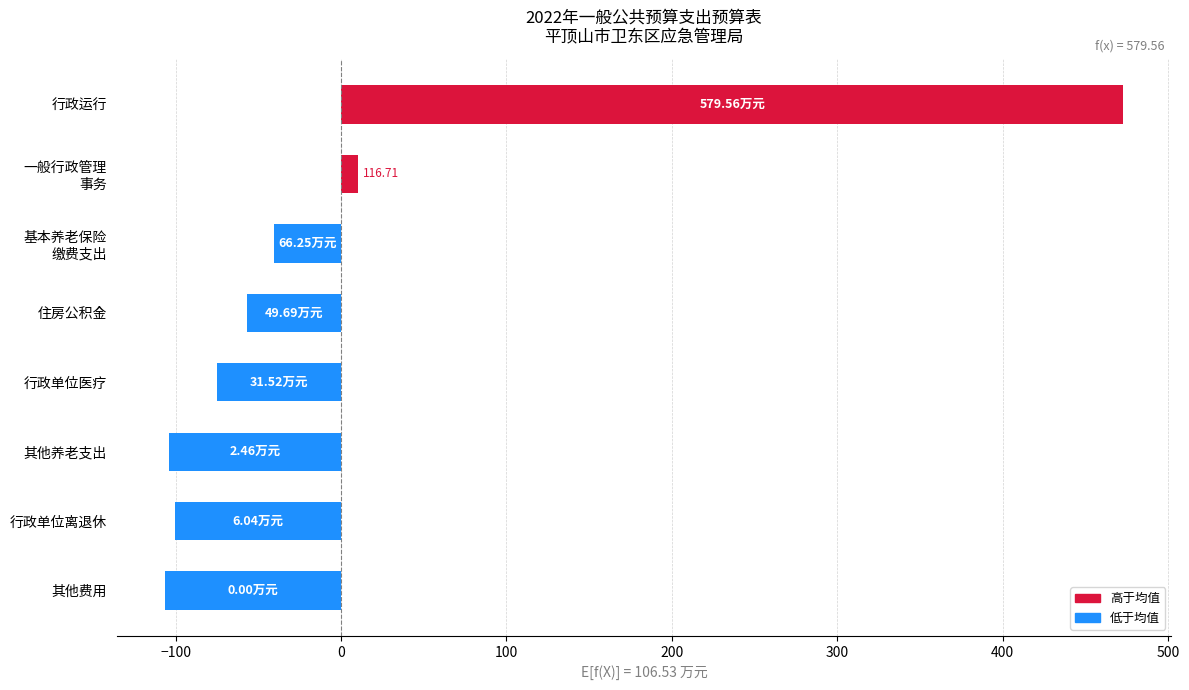

Between 其他费用 and 行政运行, which is larger?

行政运行